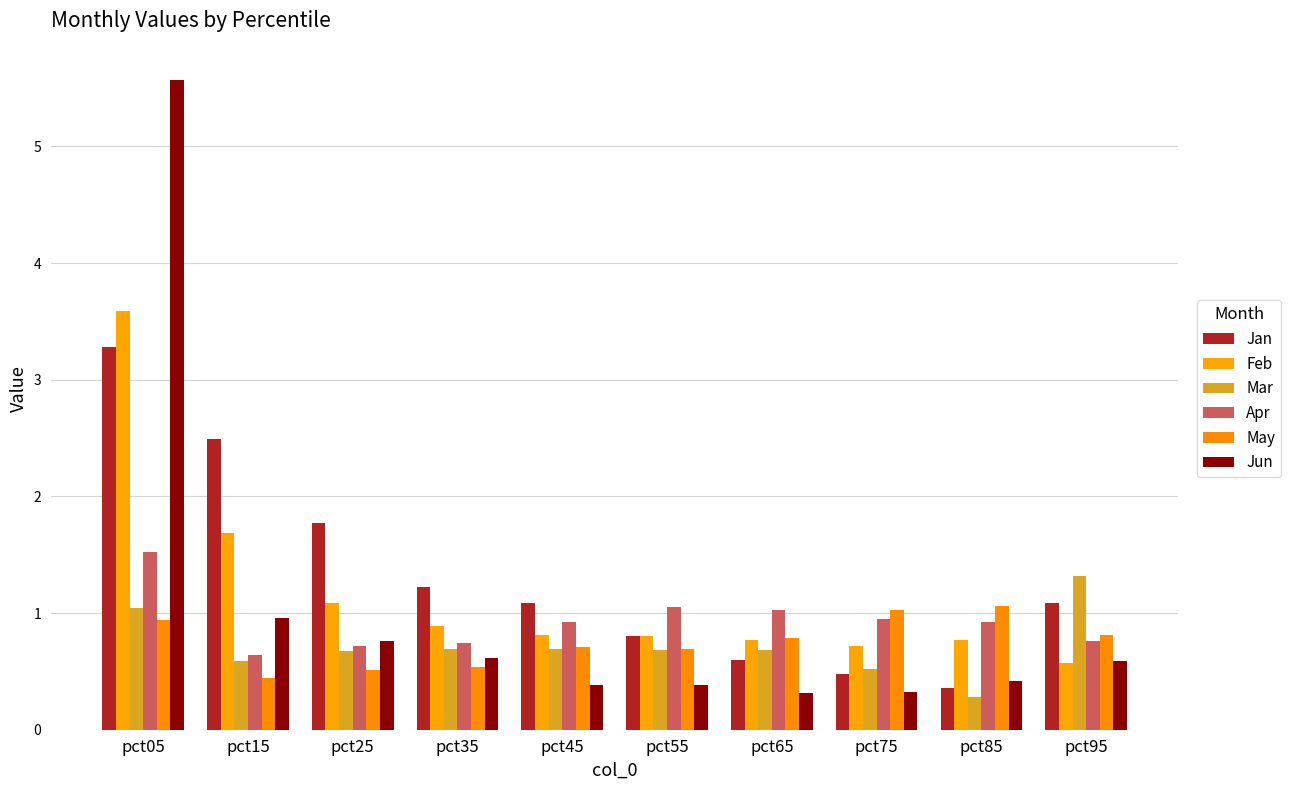

What value does the Apr series have at pct25?

0.7